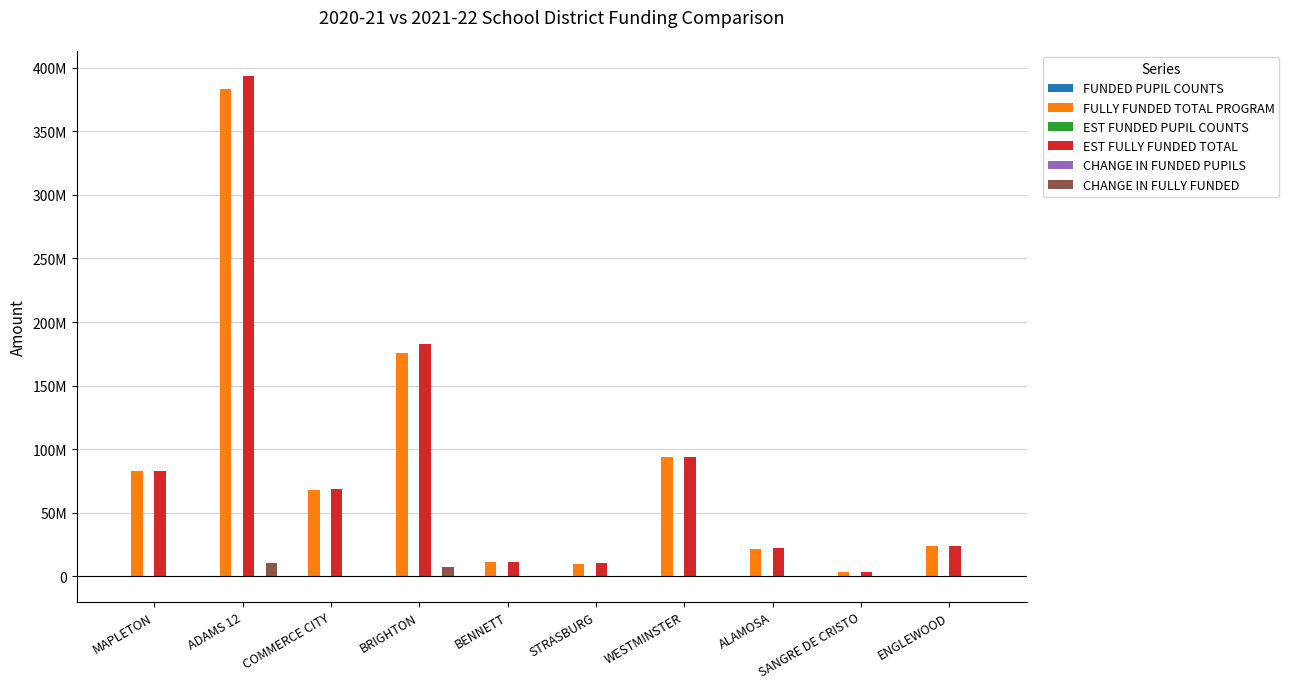

What is the label of the 10th bar from the left?

ENGLEWOOD